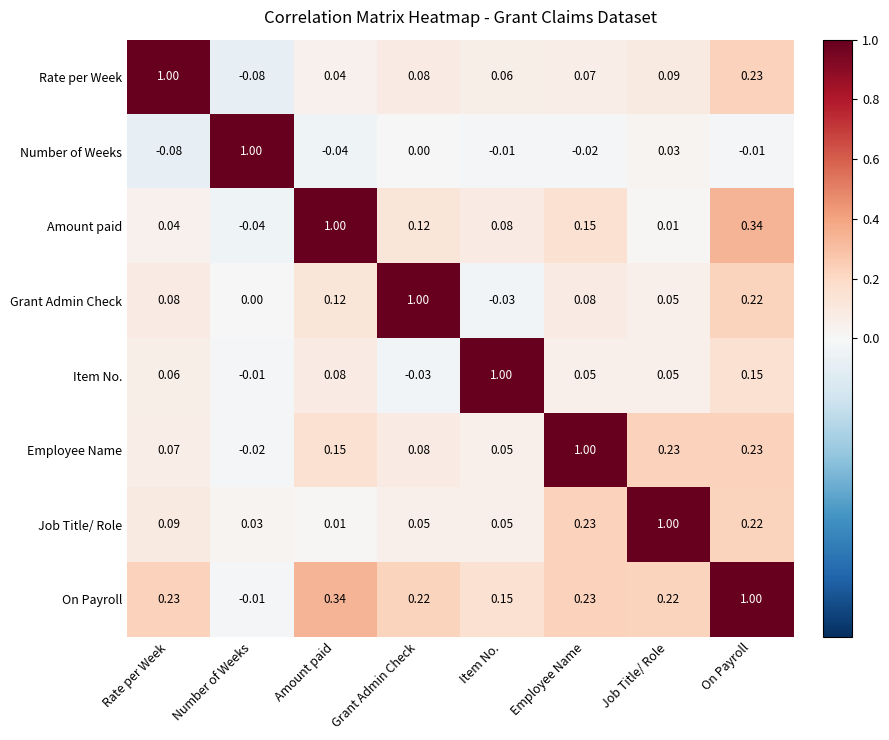

At which label does Item No. reach its peak?

Item No.